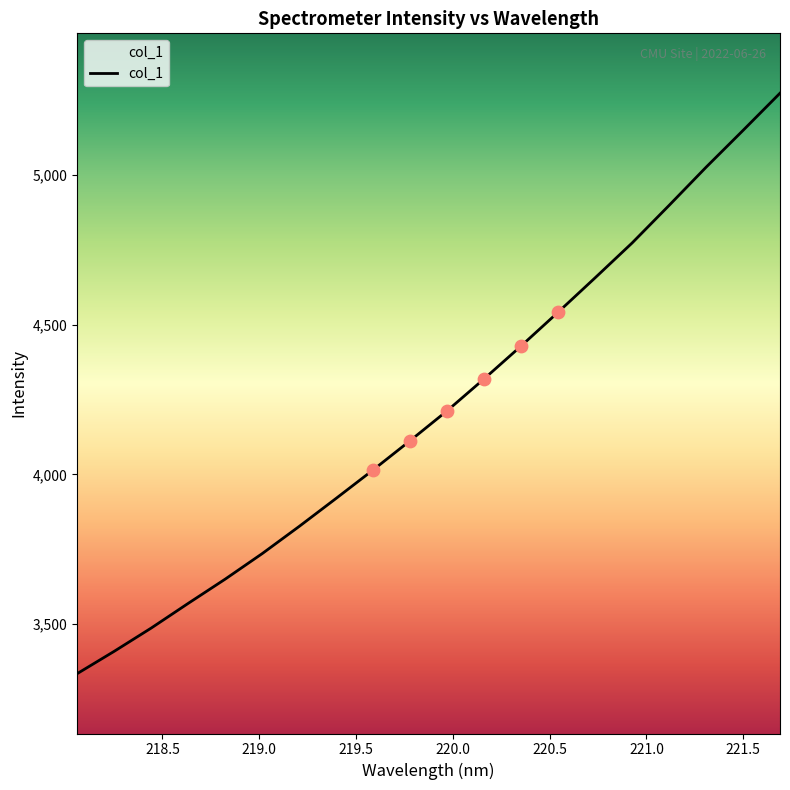

What is the difference between the maximum and minimum values?

1940.0